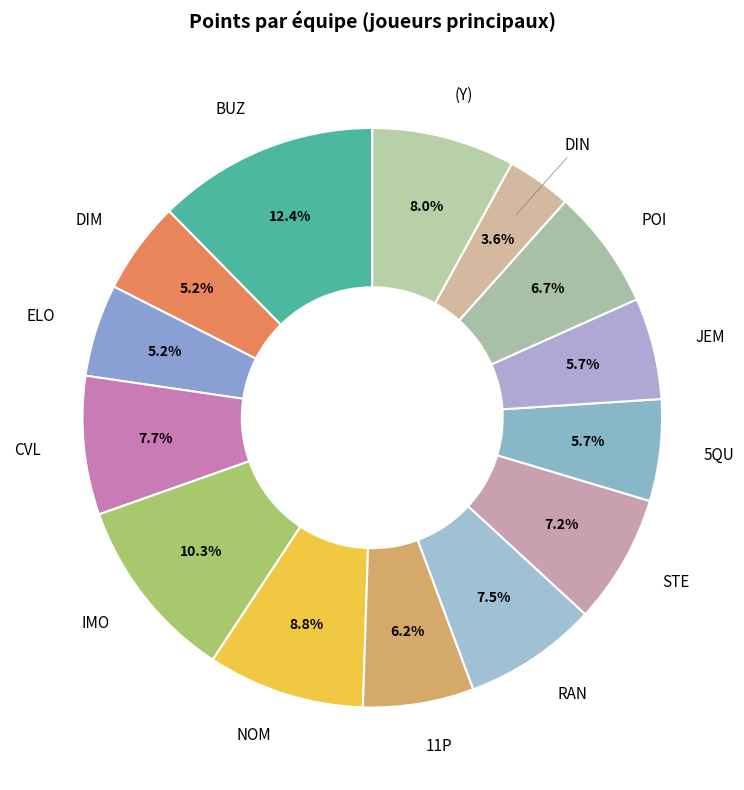

How many slices are in this pie chart?

14